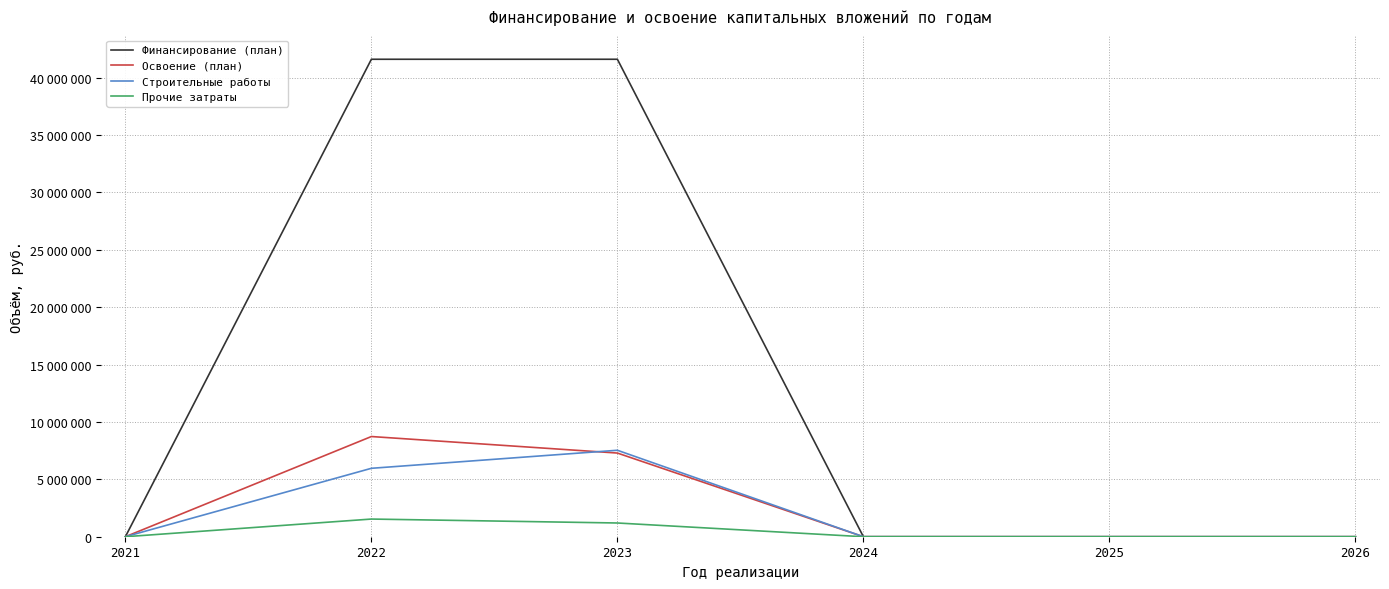

Is the value of Строительные работы at 2025 greater than the value of Прочие затраты at 2023?

No